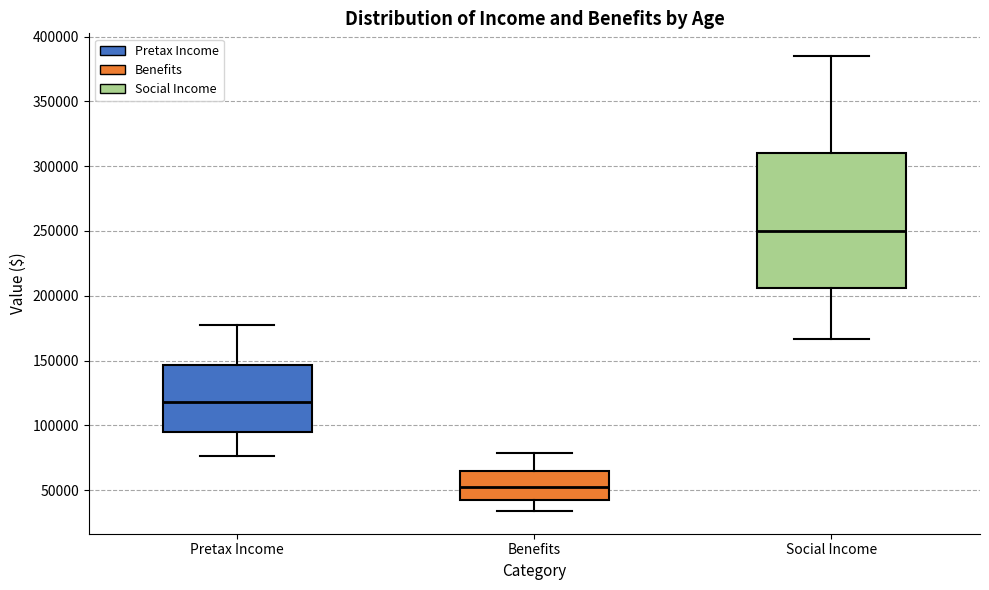

Reading left to right, transcribe this box plot: for each box, give where its median line is, the range the box spans, and where its two whiskers end, as read against the y-axis. The values are not printed on the chart, so give them approximately, as read against the axis.

Pretax Income: median 120000, box 95000 to 145000, whiskers 75000 to 175000
Benefits: median 50000, box 40000 to 65000, whiskers 35000 to 80000
Social Income: median 250000, box 205000 to 310000, whiskers 165000 to 385000